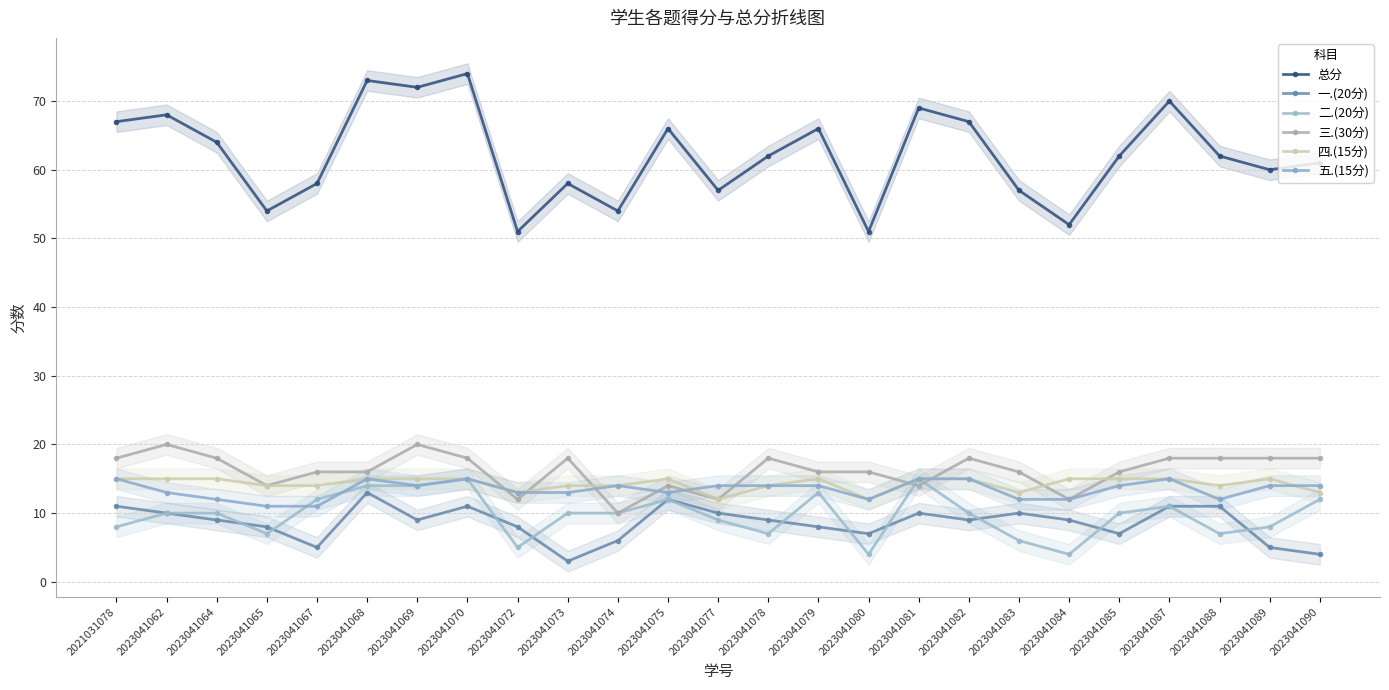

True or false: 四.(15分) has more than 0 interior local peaks.

True